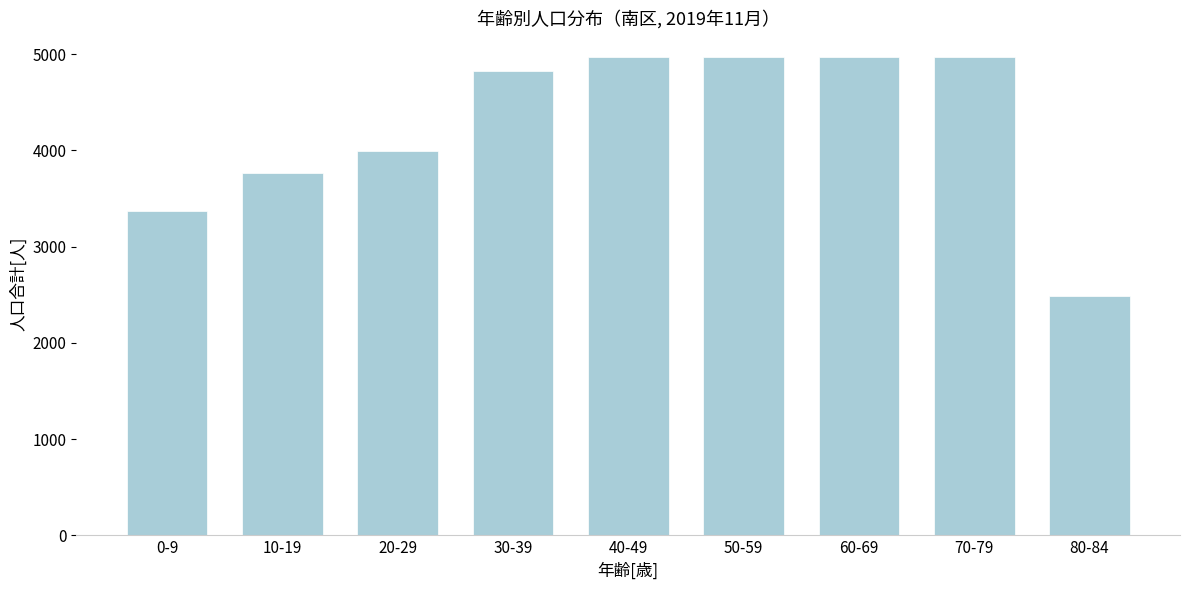

Reading left to right, transcribe all the data shown in this chart.

3369	3769	3994	4827	4970	4970	4970	4970	2485